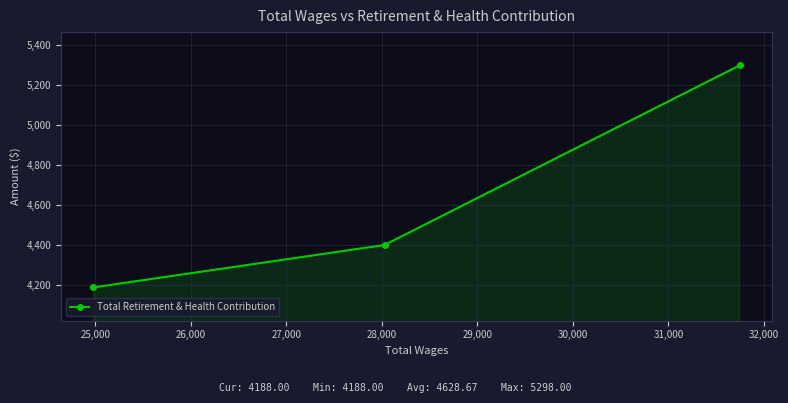

What is the minimum value shown in the chart?

4188